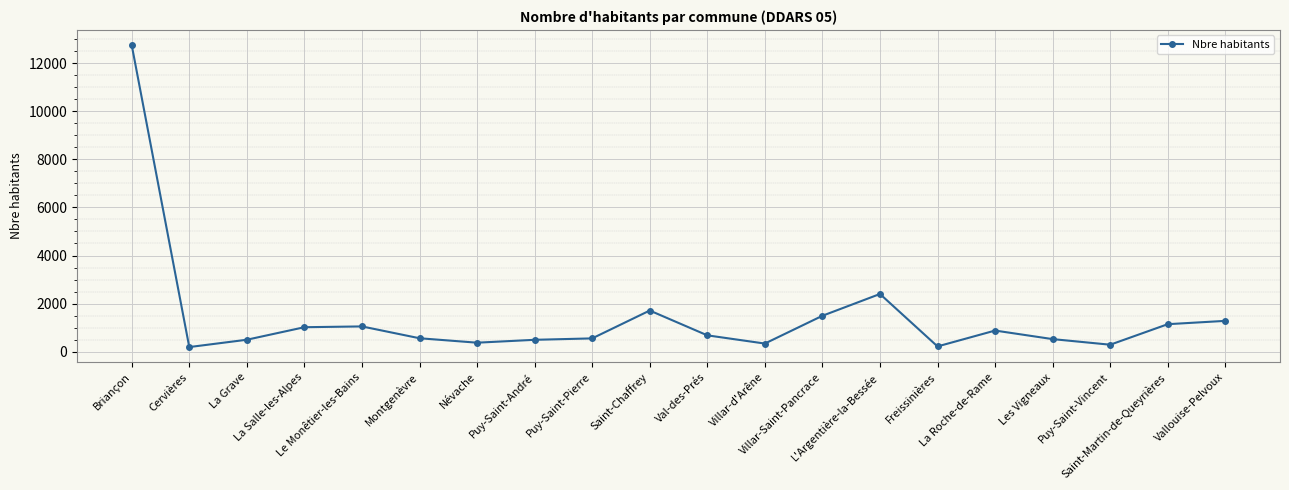

What is the sum of the values at Puy-Saint-Vincent and La Grave?

783